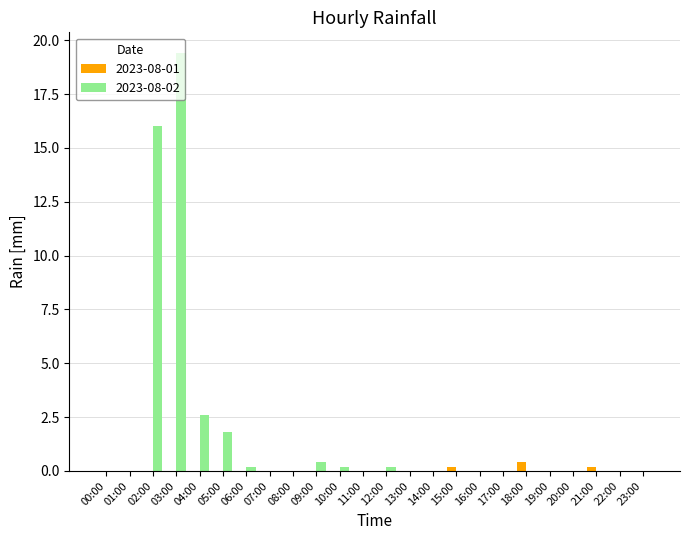

Does the chart contain stacked bars?

No